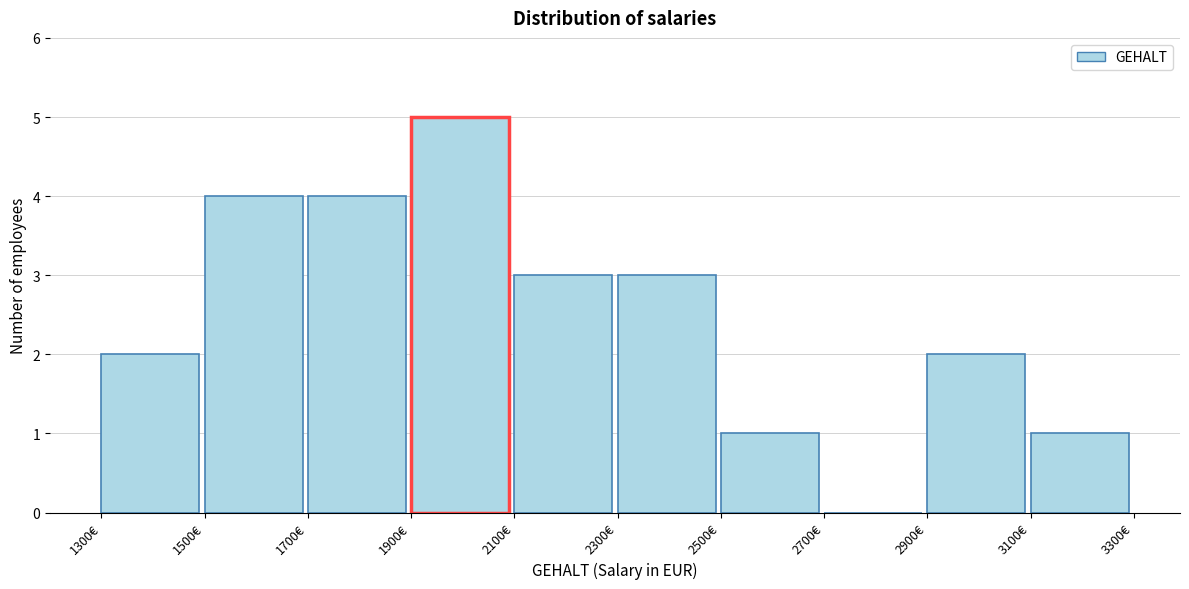

Reading left to right, list every bar in this chart as the range it spans on the x-axis followed by its height. The values are not printed on the chart, so give them approximately, as read against the axis.

1300 to 1500: 2
1500 to 1700: 4
1700 to 1900: 4
1900 to 2100: 5
2100 to 2300: 3
2300 to 2500: 3
2500 to 2700: 1
2700 to 2900: 0
2900 to 3100: 2
3100 to 3300: 1